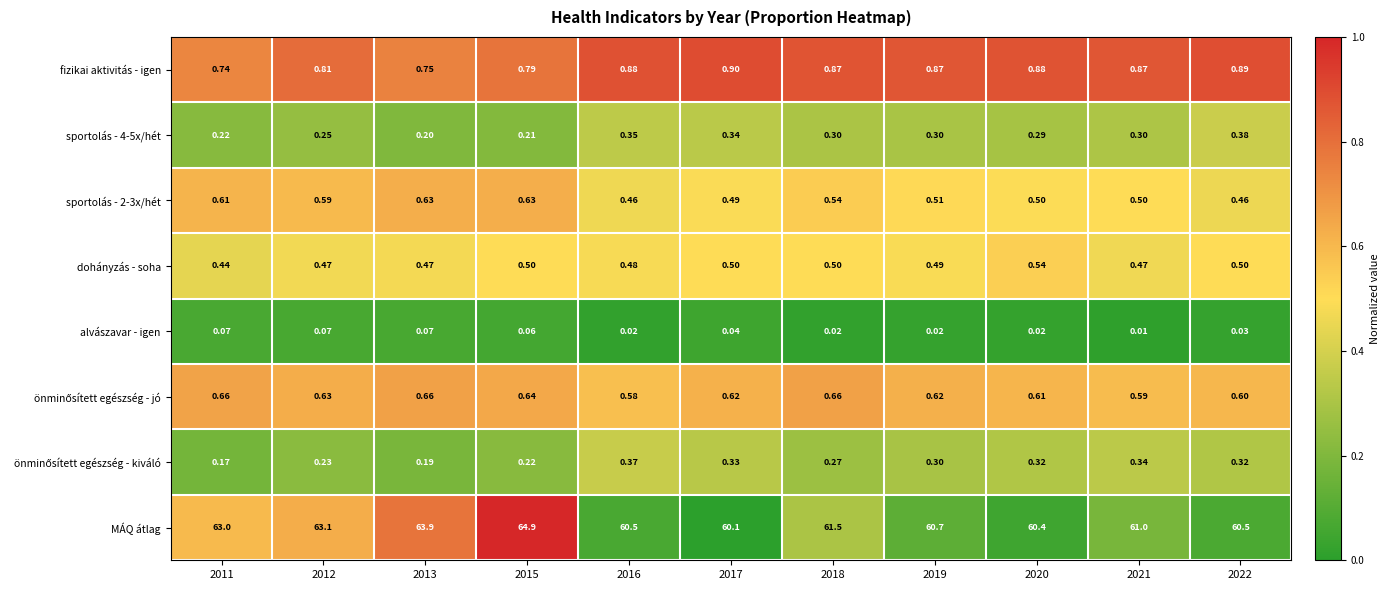

Which series has the largest range (max minus min)?

MÁQ átlag